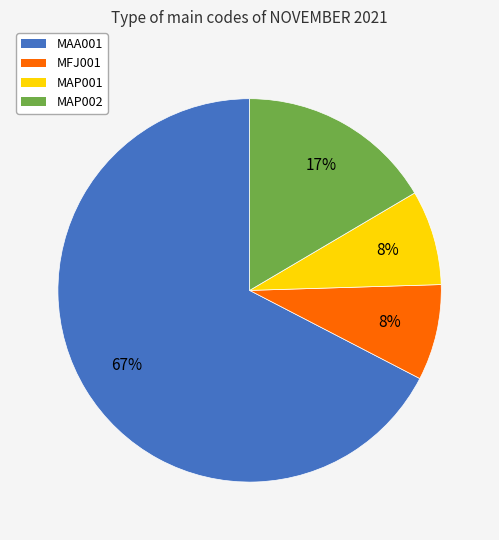

How many slices are in this pie chart?

4